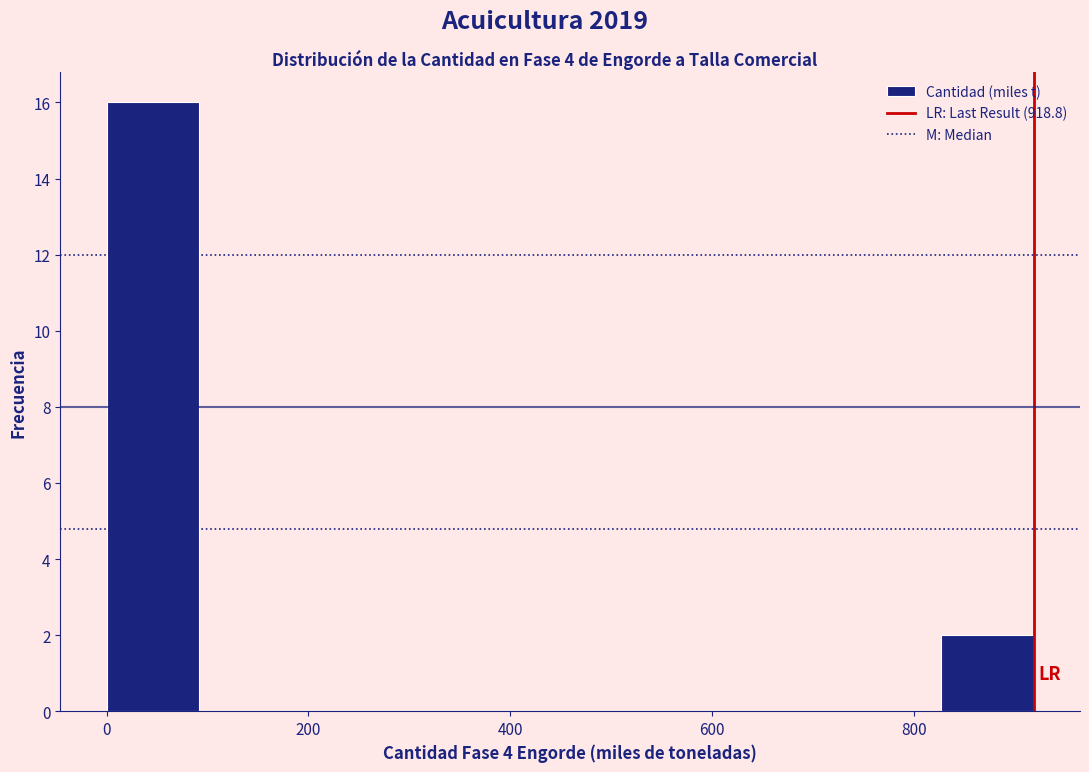

Reading left to right, transcribe this chart: for each bar, give the range it covers on the x-axis and its height. Neither the bar edges nor the heights are printed on the chart, so give them approximately, as read against the axes.

0 to 100: 16
100 to 180: 0
180 to 280: 0
280 to 360: 0
360 to 460: 0
460 to 560: 0
560 to 640: 0
640 to 740: 0
740 to 820: 0
820 to 920: 2